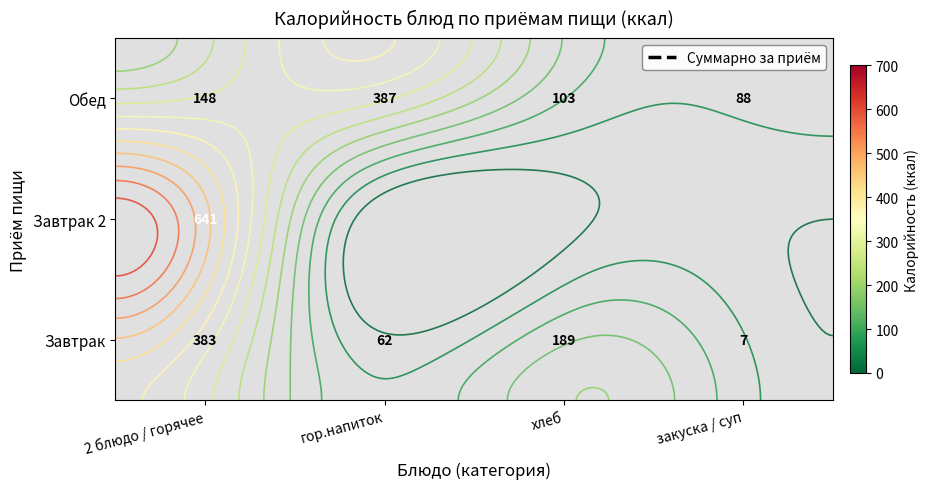

List the labels in order of Завтрак 2 value, smallest first.

2 блюдо / горячее, гор.напиток, хлеб, закуска / суп